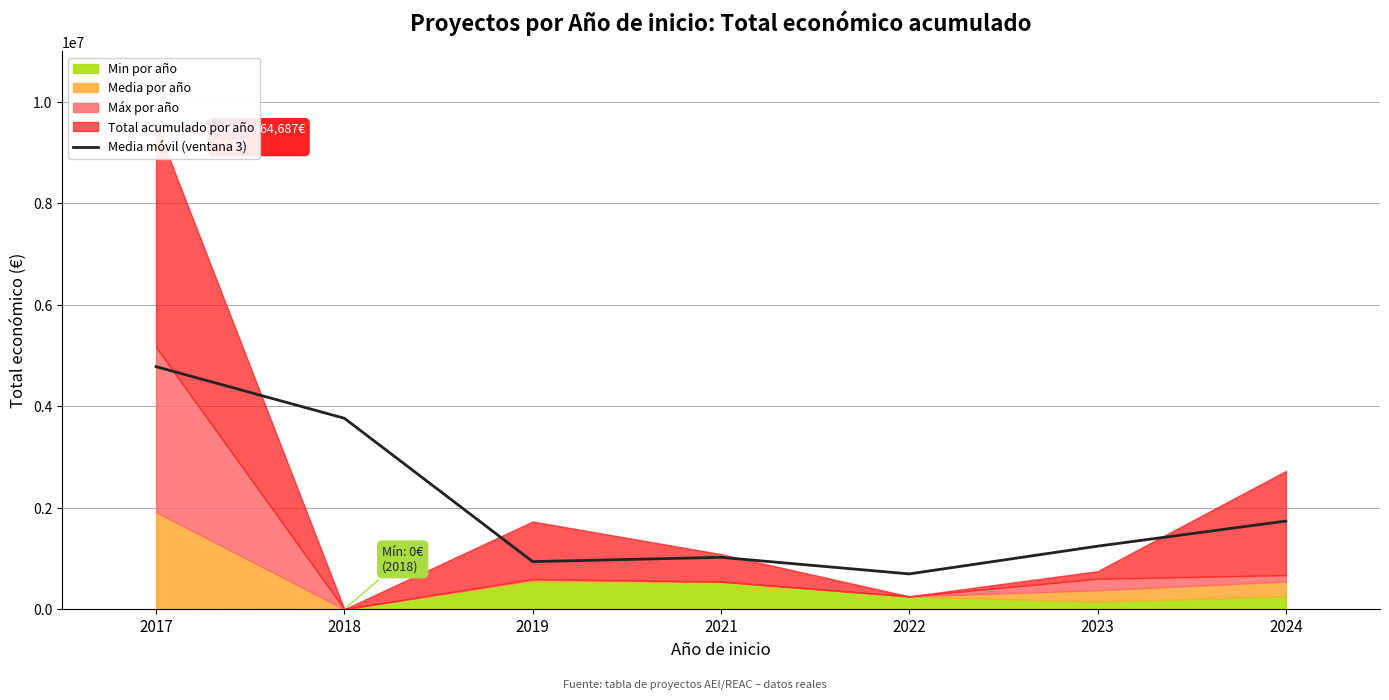

The value of Media móvil (ventana 3) at 2021 is 1022878.7. True or false?

True